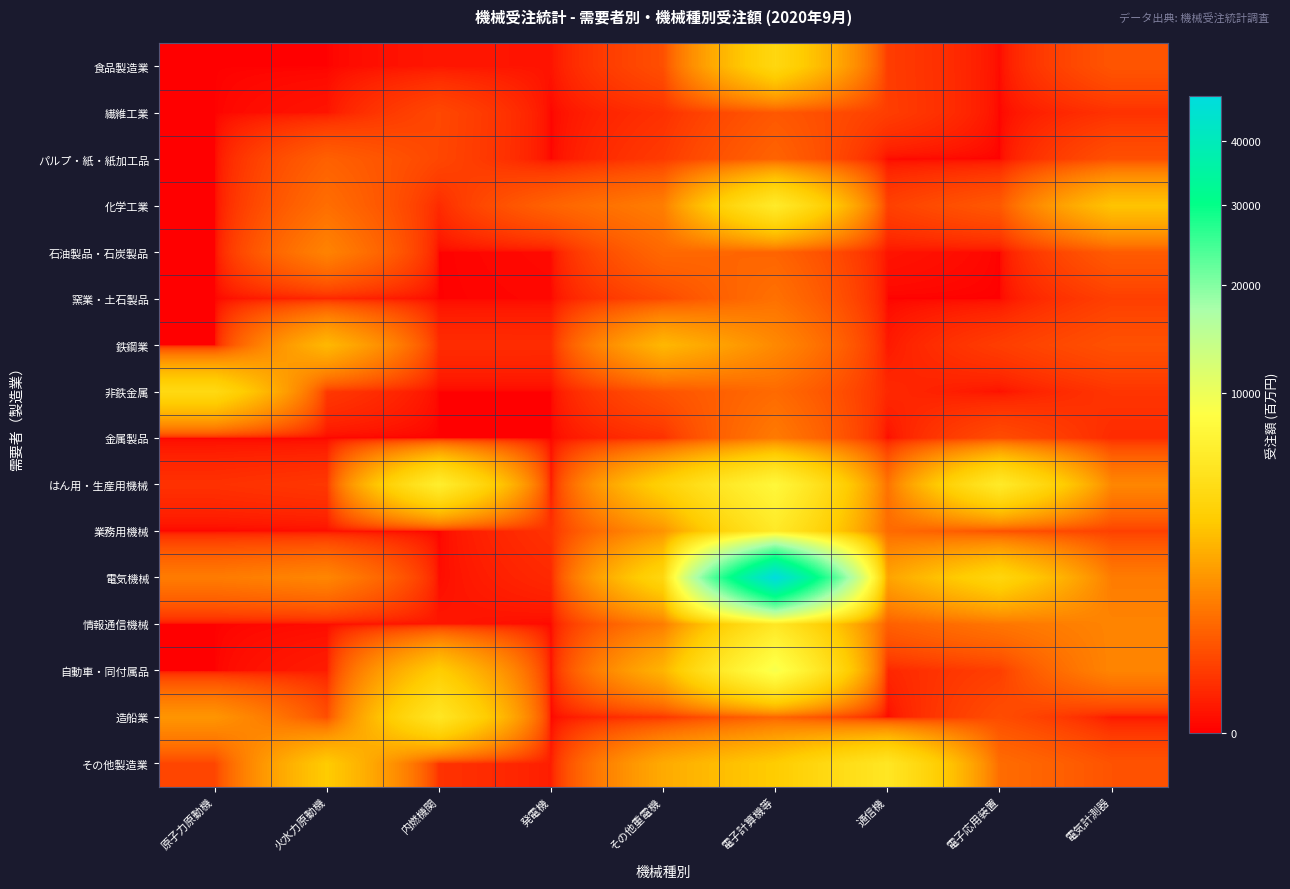

What is the difference between the highest and lowest values at 通信機?

5471